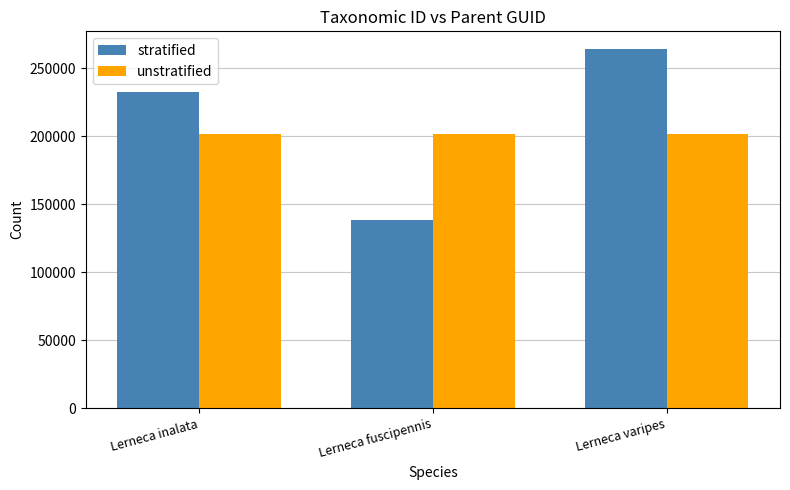

Reading right to left, list all the values displayed in this chart.

stratified: Lerneca varipes=263978	Lerneca fuscipennis=138185	Lerneca inalata=232726
unstratified: Lerneca varipes=202026	Lerneca fuscipennis=202026	Lerneca inalata=202026